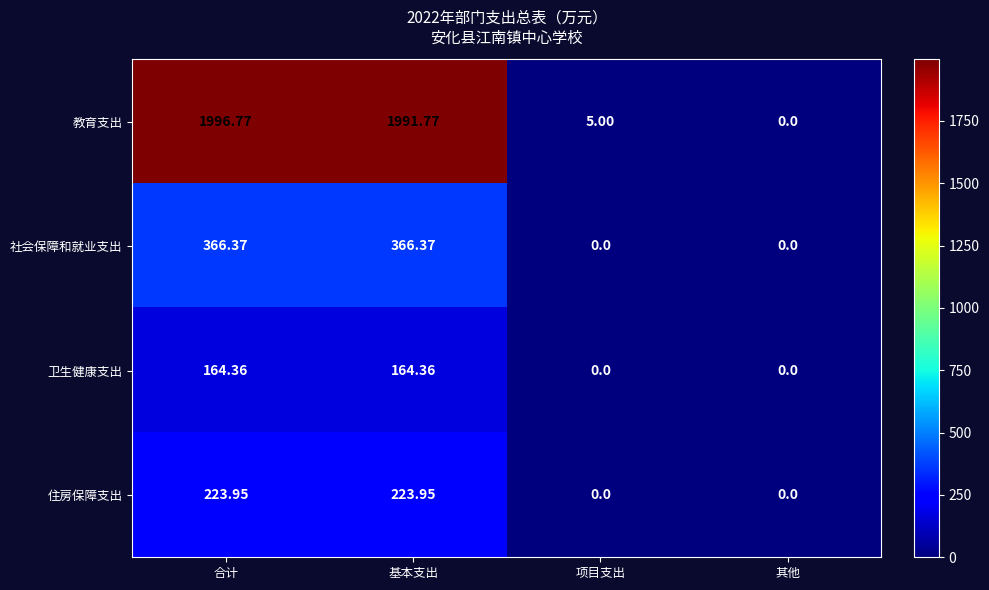

List the series in order of their peak value, highest first.

教育支出, 社会保障和就业支出, 住房保障支出, 卫生健康支出